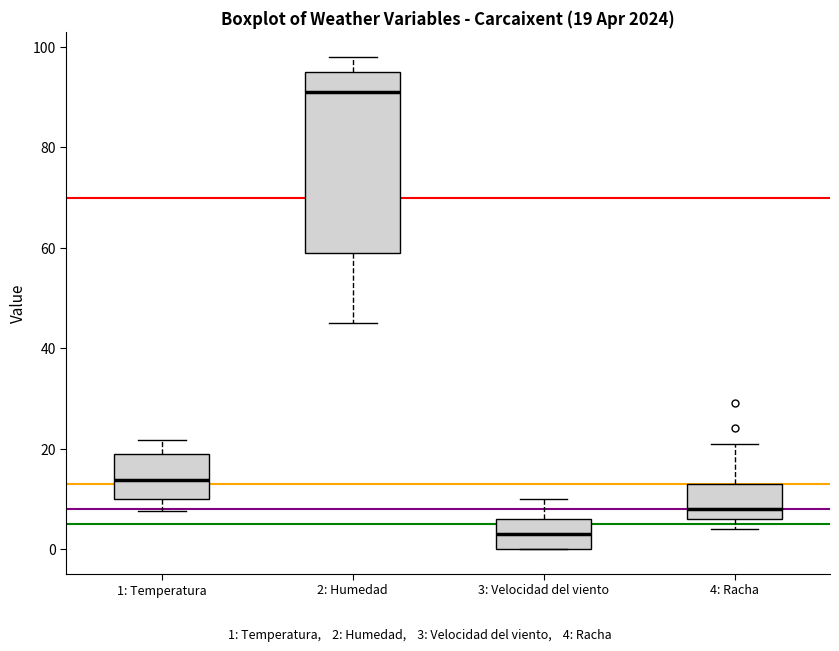

Comparing the boxes themselves (not the whiskers), which one is the tallest?

2: Humedad